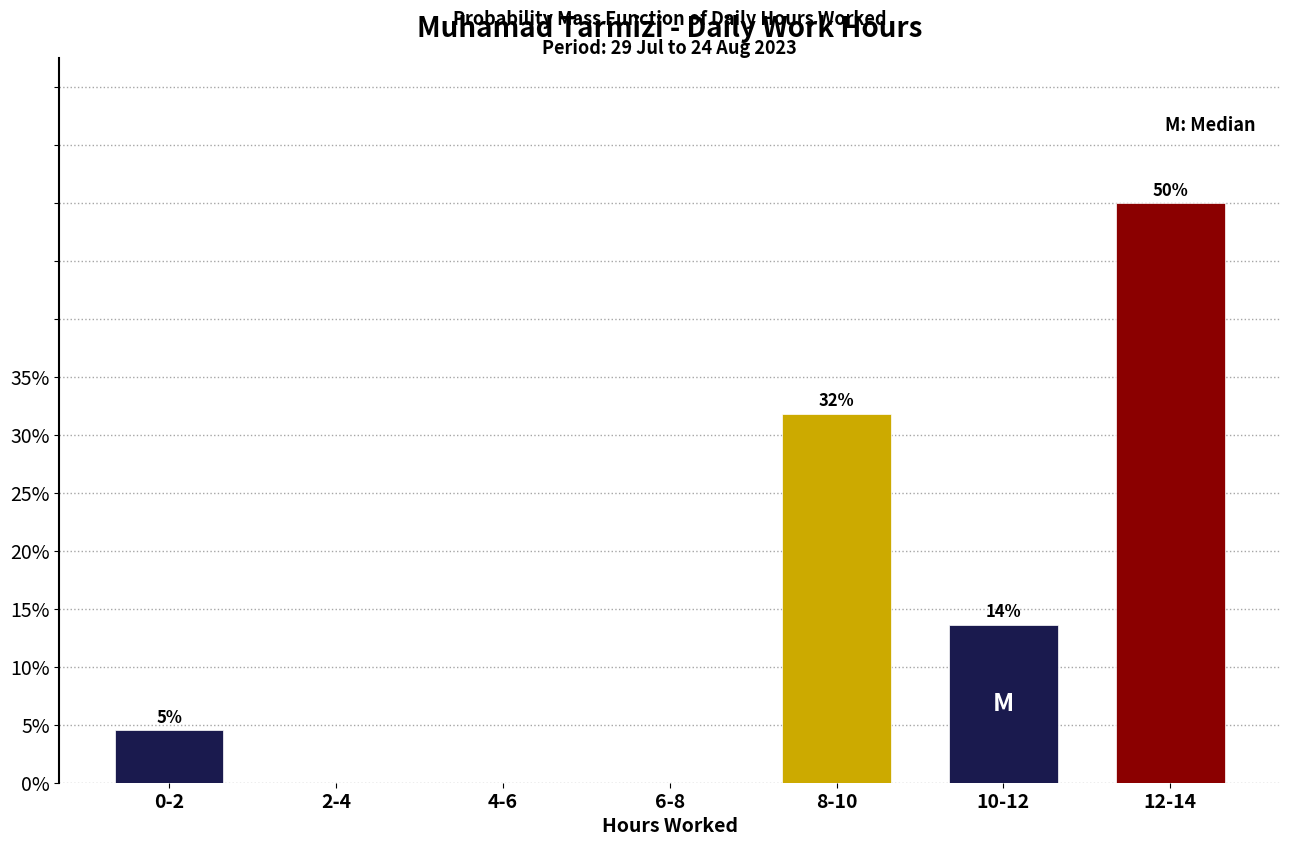

Are the bars horizontal?

No